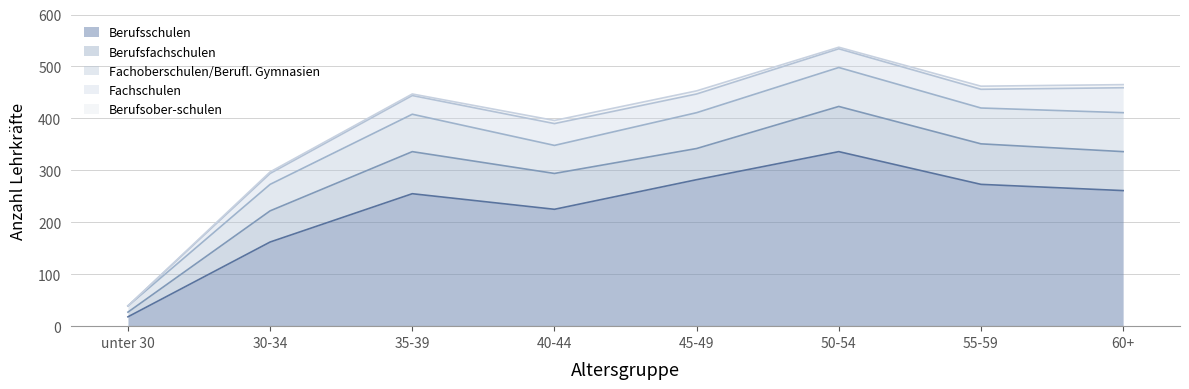

Which series has the largest range (max minus min)?

Berufsschulen